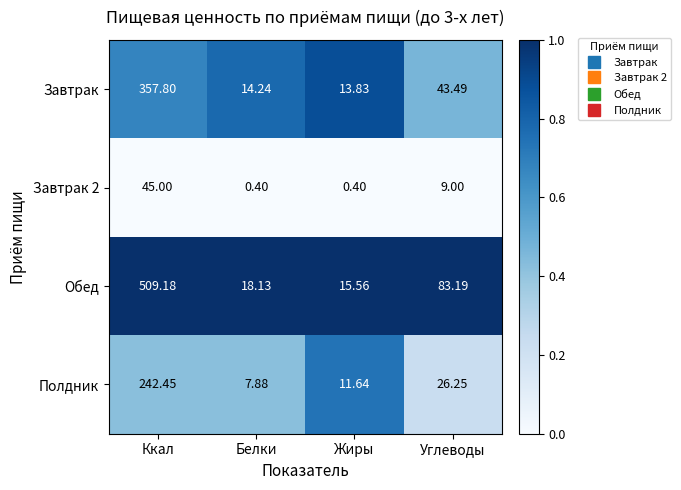

Is the value of Завтрак at Углеводы greater than the value of Обед at Белки?

Yes